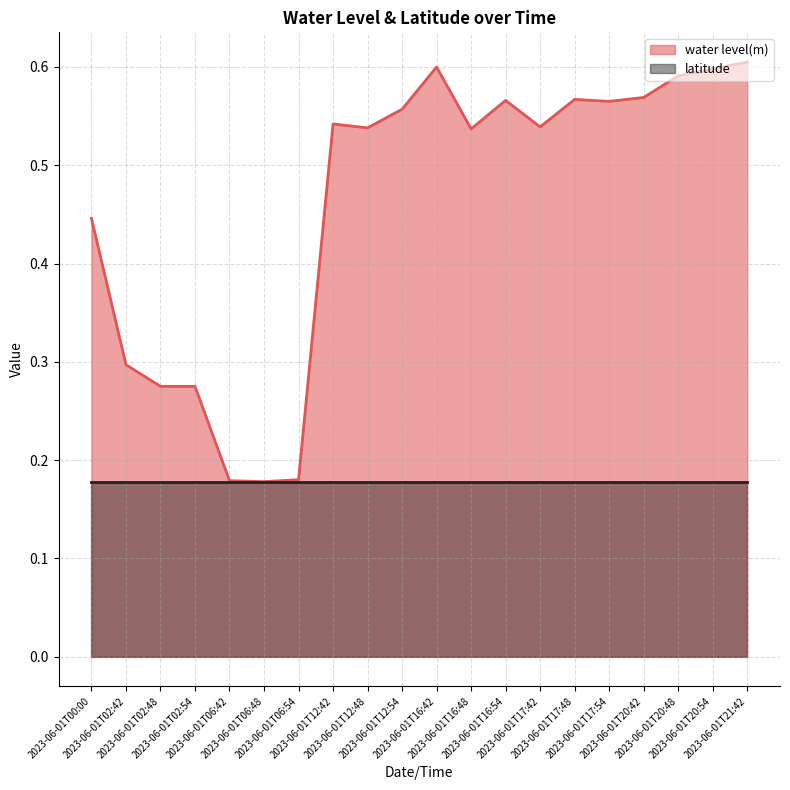

Reading left to right, list all the values displayed in this chart.

0.4	0.3	0.3	0.3	0.2	0.2	0.2	0.5	0.5	0.6	0.6	0.5	0.6	0.5	0.6	0.6	0.6	0.6	0.6	0.6